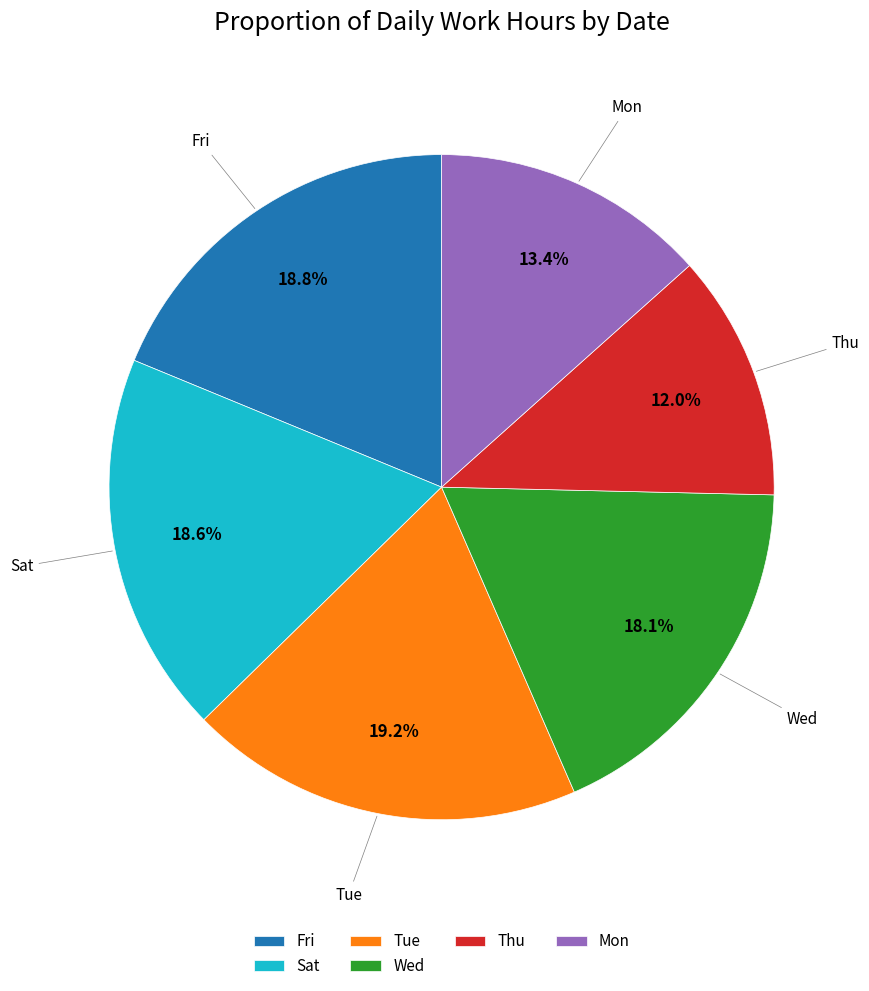

What percentage is NOT represented by Sat?

81.4%